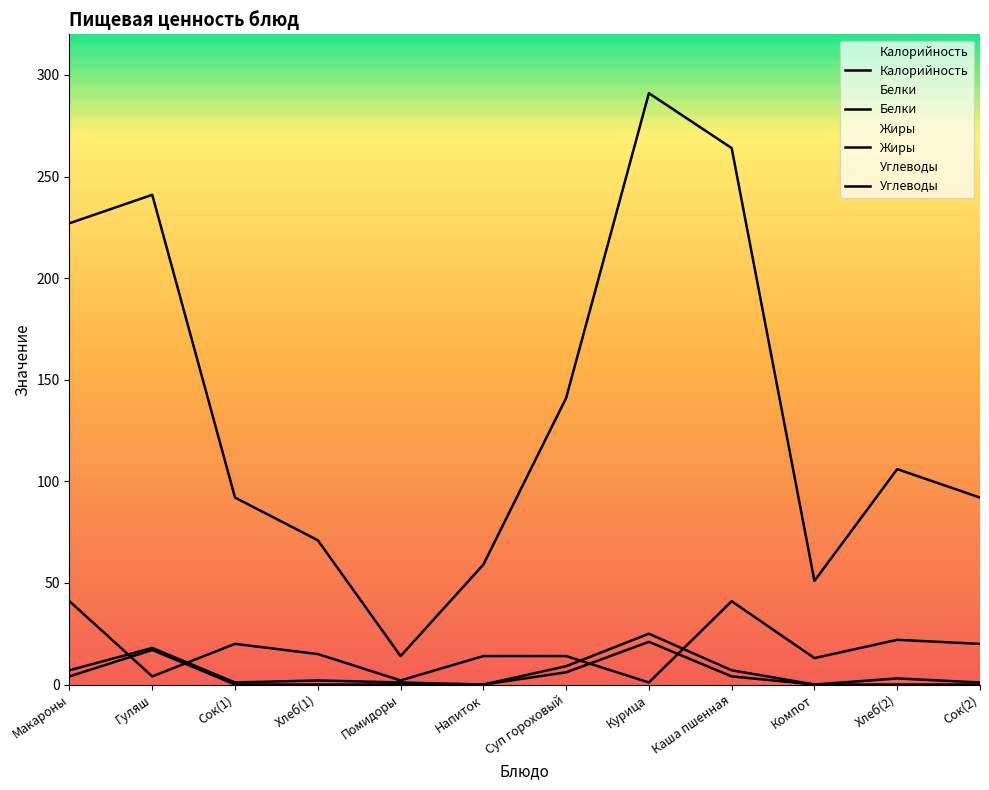

What position from the right is Хлеб(2)?

2